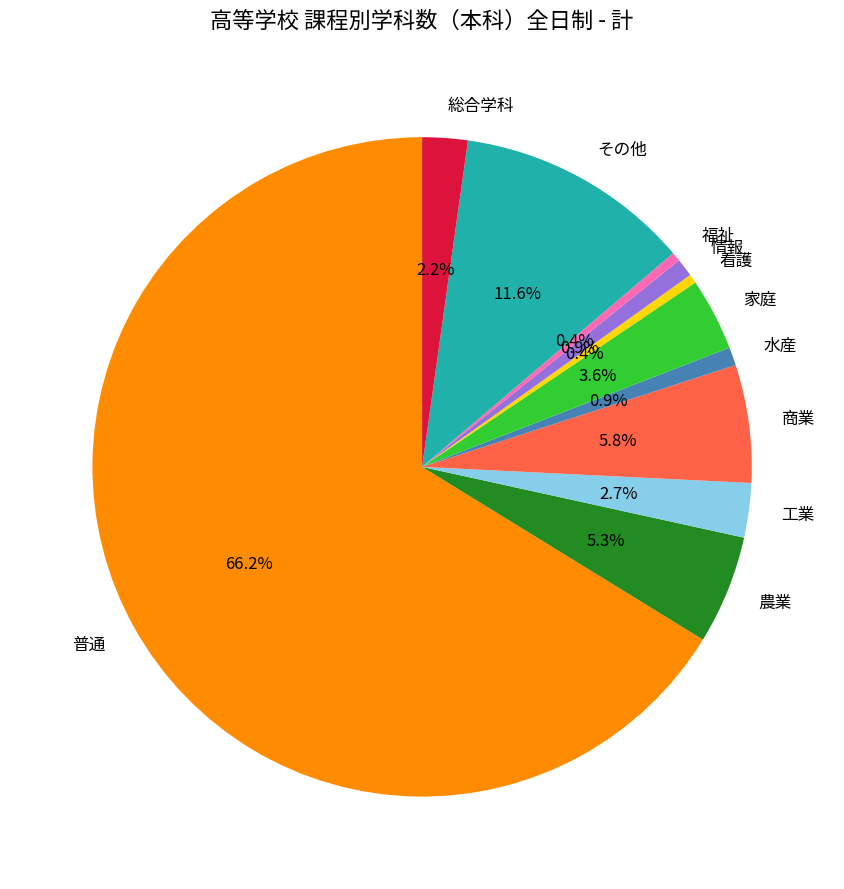

To the nearest percent, what is the average slice percentage?

9%